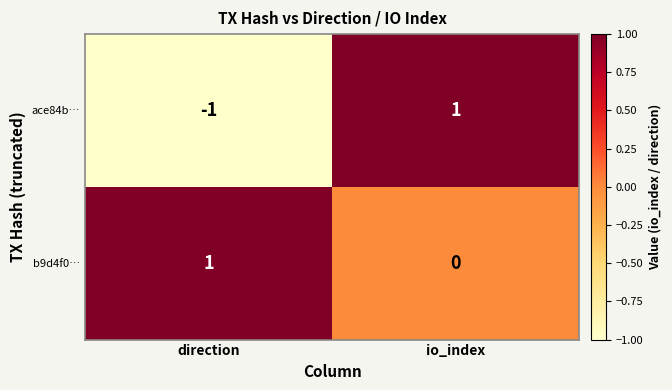

Which category has the lowest value across all series?

direction